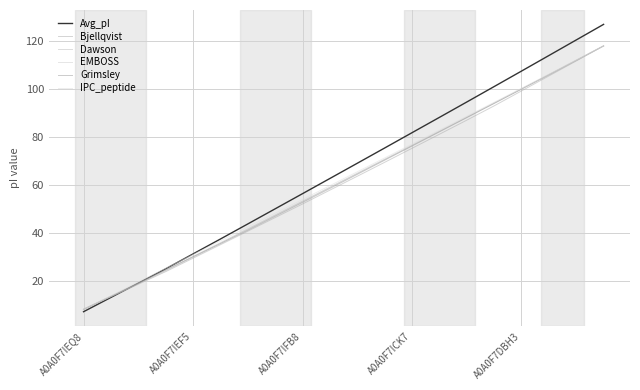

True or false: Dawson has more than 1 interior local peaks.

False